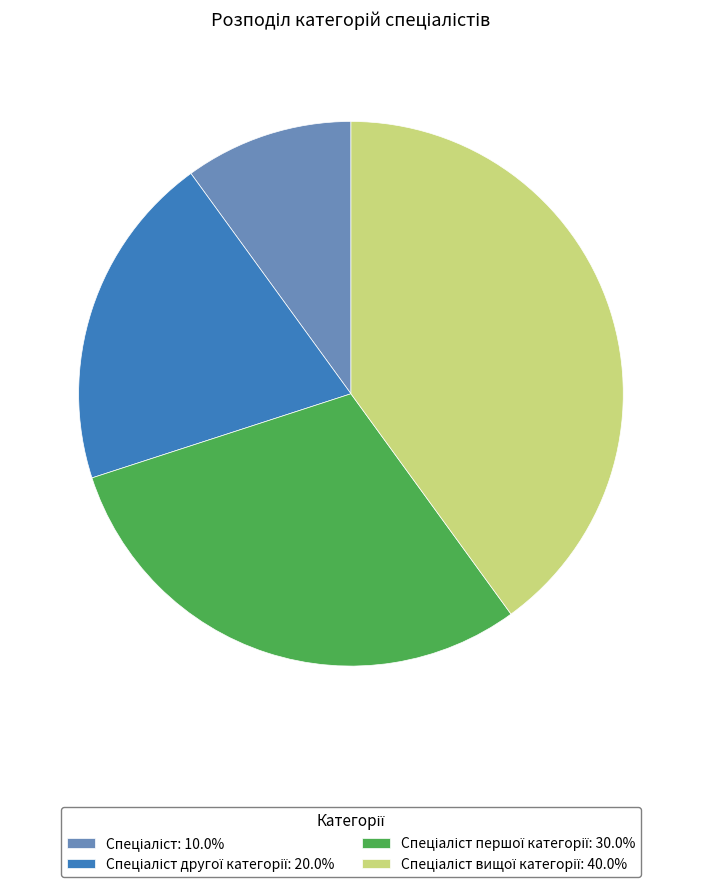

Is there any slice that represents more than half of the pie?

No